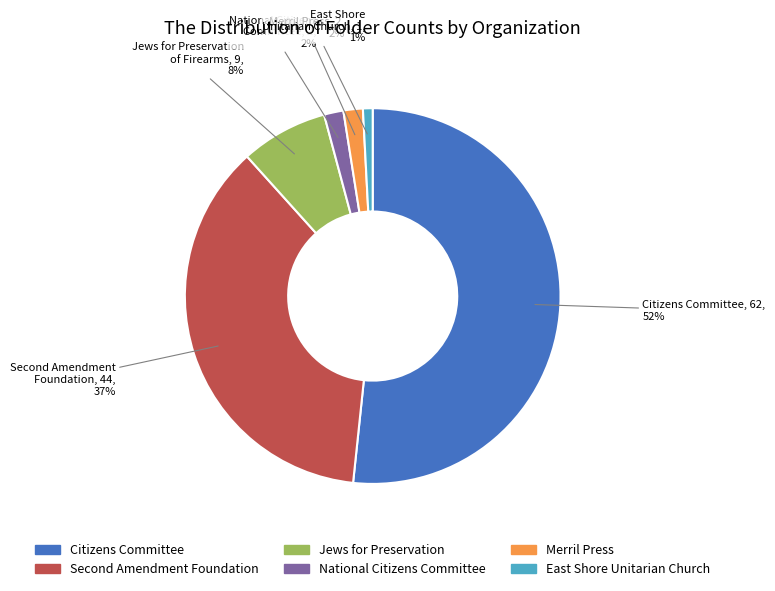

How many segments does this pie chart have?

6